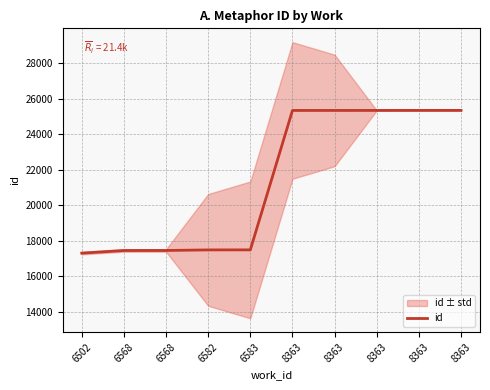

Between 6502 and 8363, which is larger?

8363